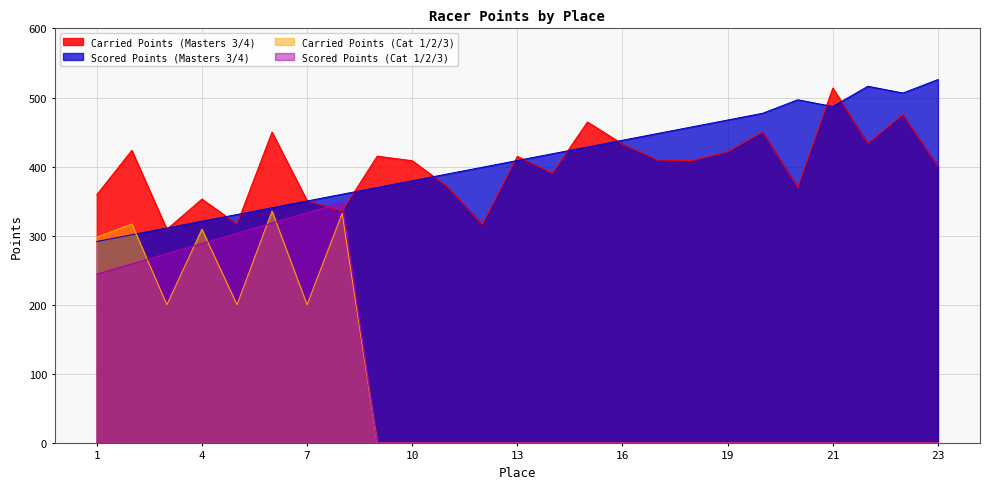

Rank the series by their maximum value, from highest to lowest.

Scored Points (Masters 3/4), Carried Points (Masters 3/4), Scored Points (Cat 1/2/3), Carried Points (Cat 1/2/3)